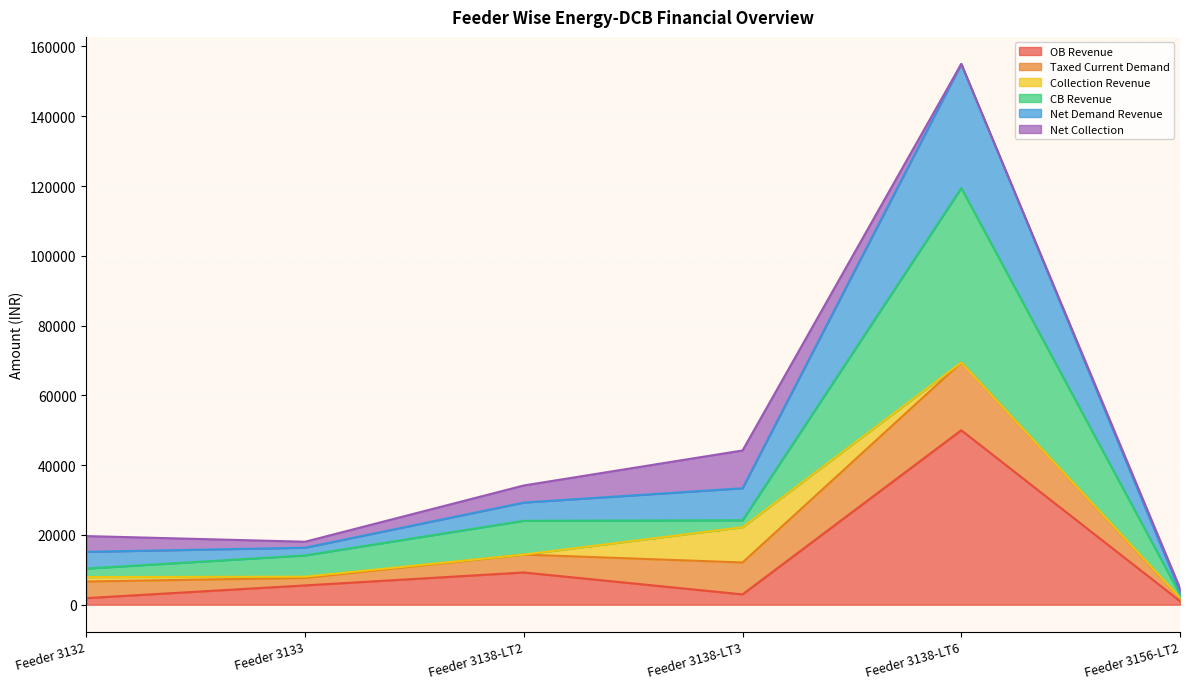

At which category is the sum across all series the highest?

Feeder 3138-LT6